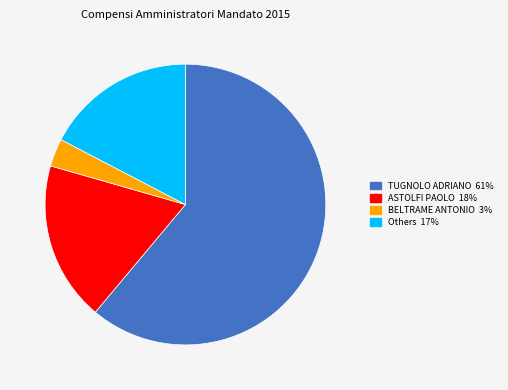

Is there any slice that represents more than half of the pie?

Yes